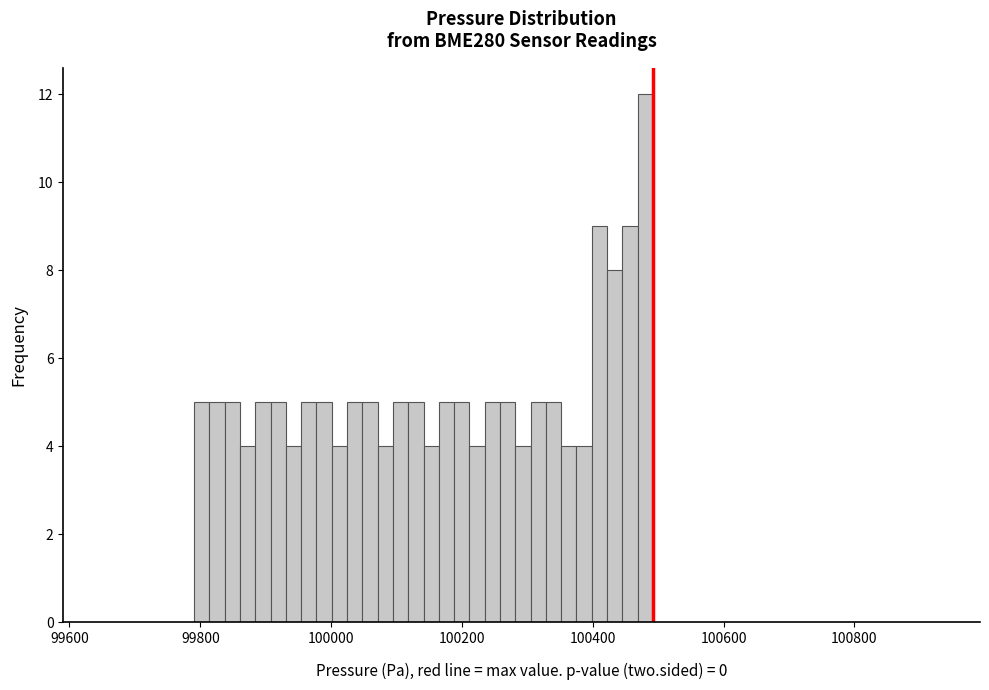

Around what value on the x-axis is the tallest bar? Give the approximate position of its centre, as read against the axis.

100480